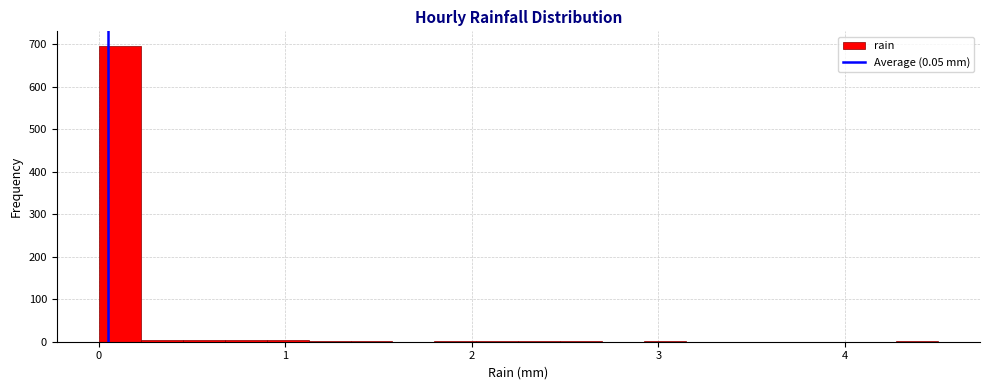

Around what value on the x-axis is the tallest bar? Give the approximate position of its centre, as read against the axis.

0.1